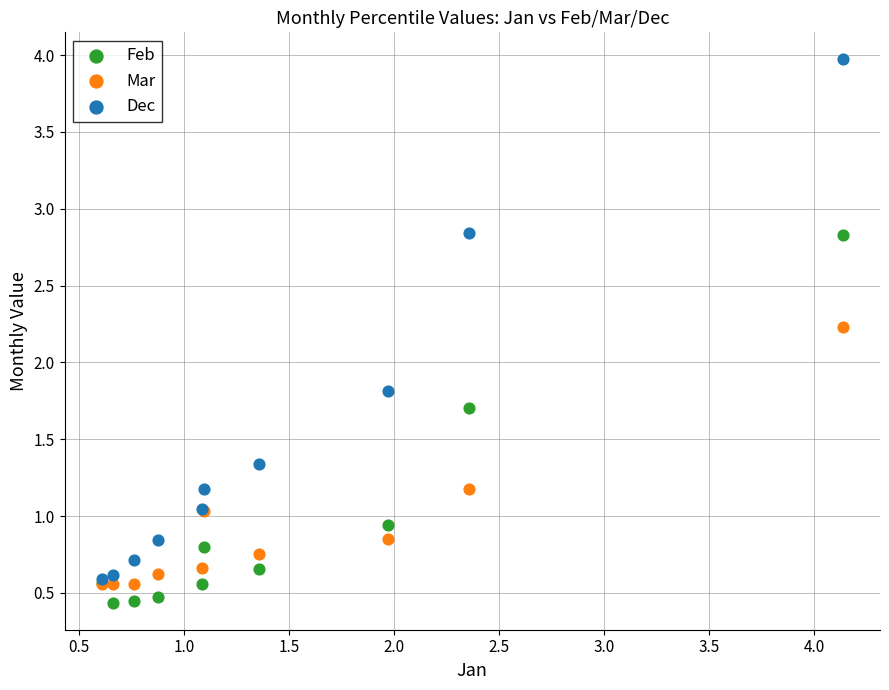

Across all series, what Y value is closest to 2?

1.8